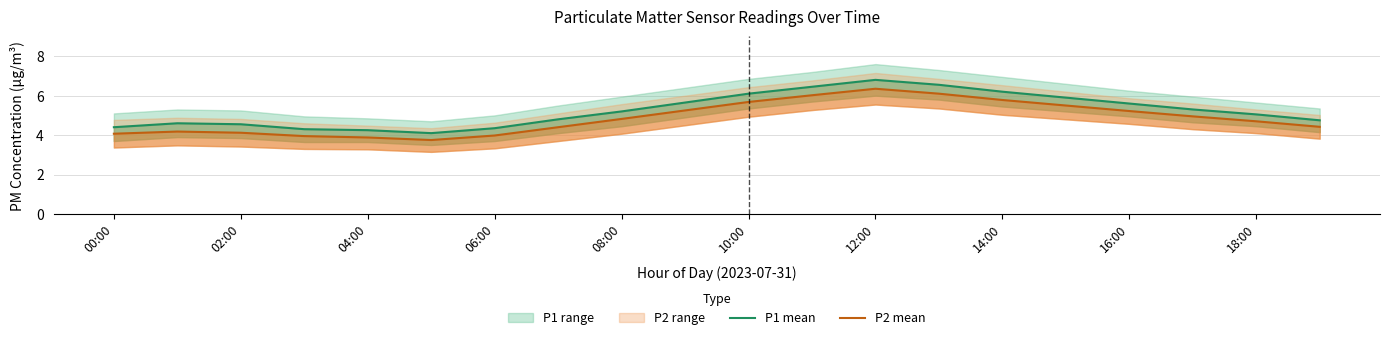

Reading left to right, extract all data points from this chart.

P1 mean: 4.4	4.6	4.5	4.3	4.2	4.1	4.3	4.8	5.2	5.7	6.1	6.5	6.8	6.5	6.2	5.9	5.6	5.3	5.0	4.8
P2 mean: 4.1	4.2	4.1	4.0	3.9	3.8	4.0	4.4	4.8	5.2	5.7	6.0	6.3	6.1	5.8	5.5	5.2	5.0	4.7	4.4